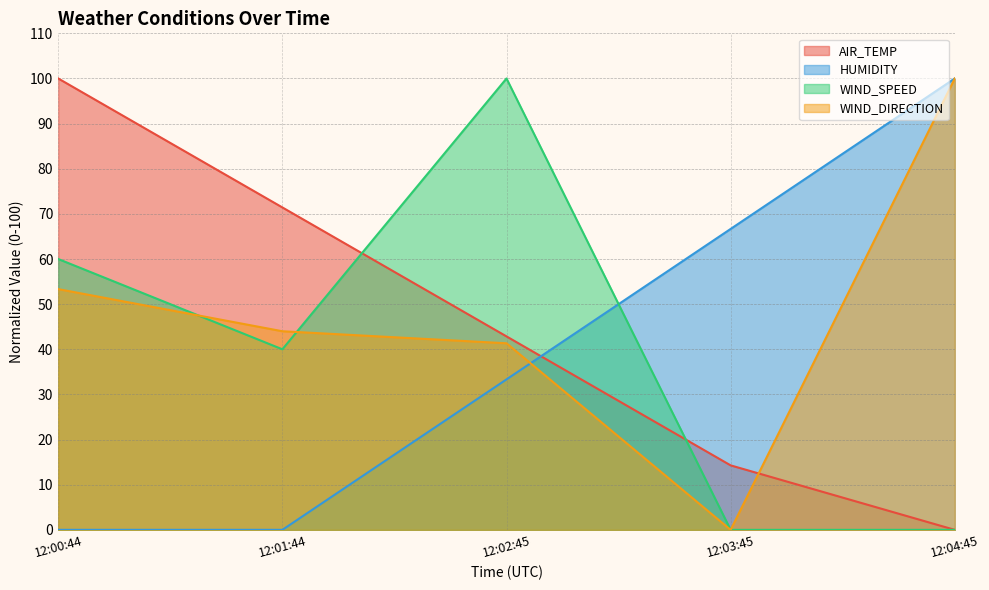

At which label is AIR_TEMP closest to 50?

12:02:45